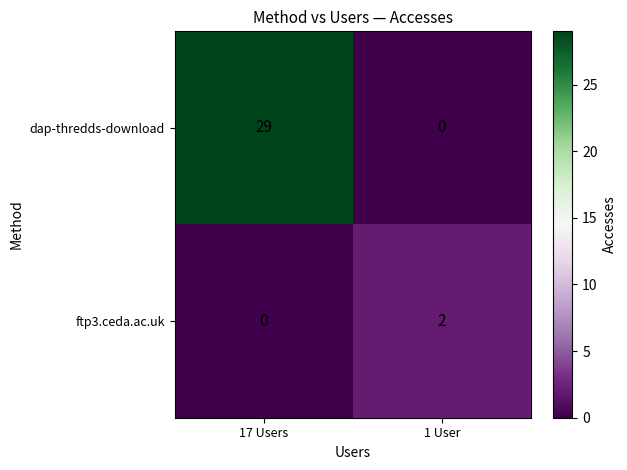

What is the difference between the maximum and minimum values in the dap-thredds-download series?

29